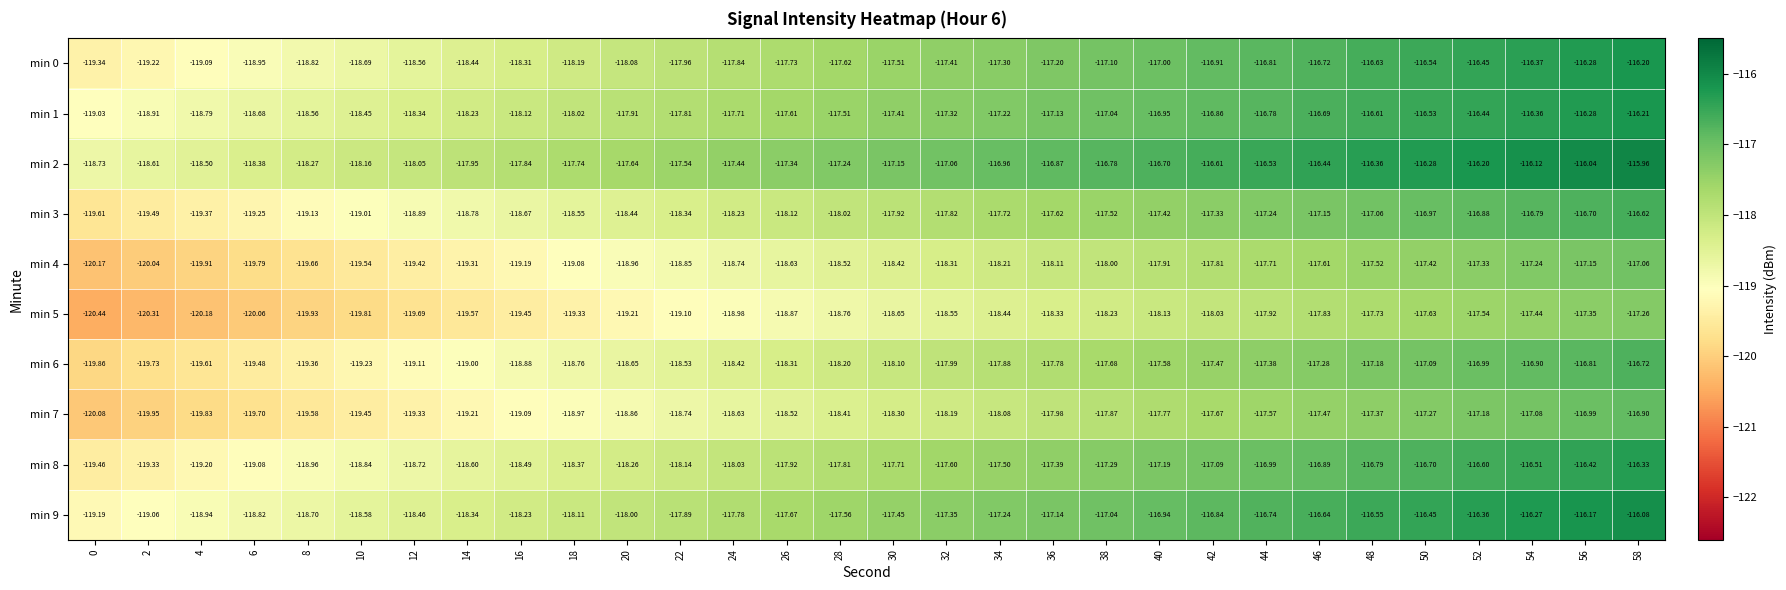

At which category does the chart reach its peak across all series?

58